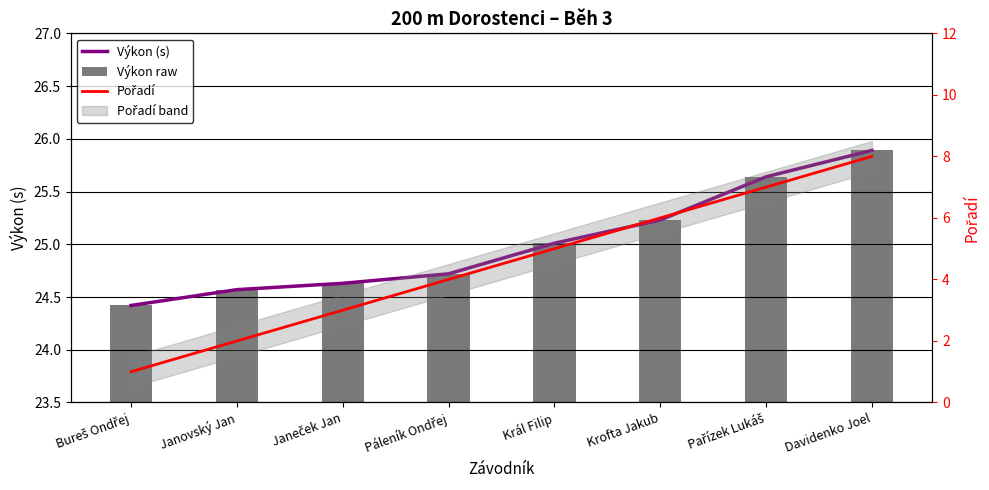

At Bureš Ondřej, list the series in order from largest to smallest.

Výkon (s), Výkon raw, Pořadí